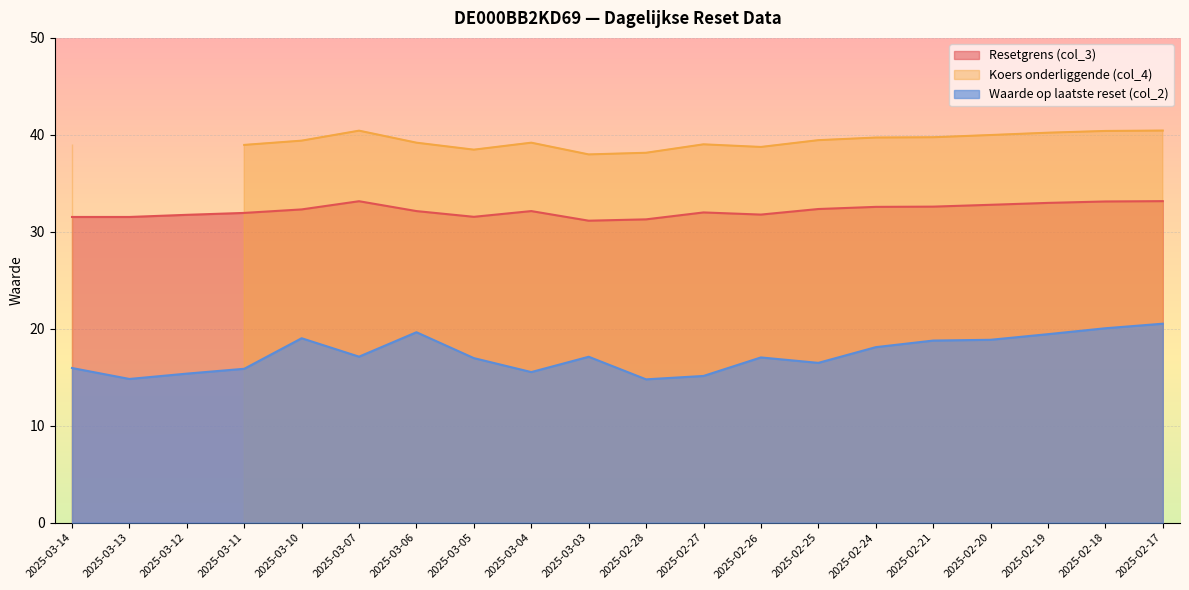

What is the label of the 3rd point from the left?

2025-03-12